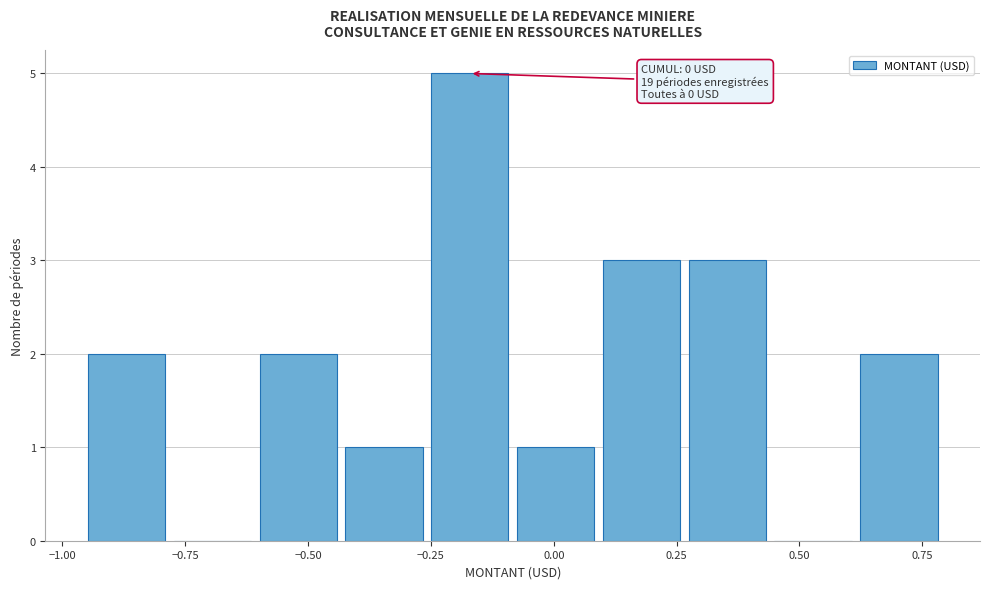

Around what value on the x-axis is the tallest bar? Give the approximate position of its centre, as read against the axis.

-0.15